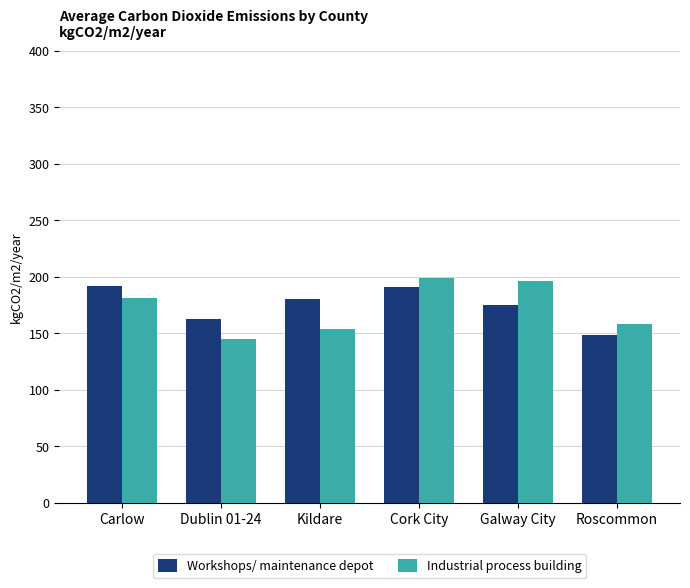

Which series changed the most between Cork City and Roscommon?

Workshops/ maintenance depot